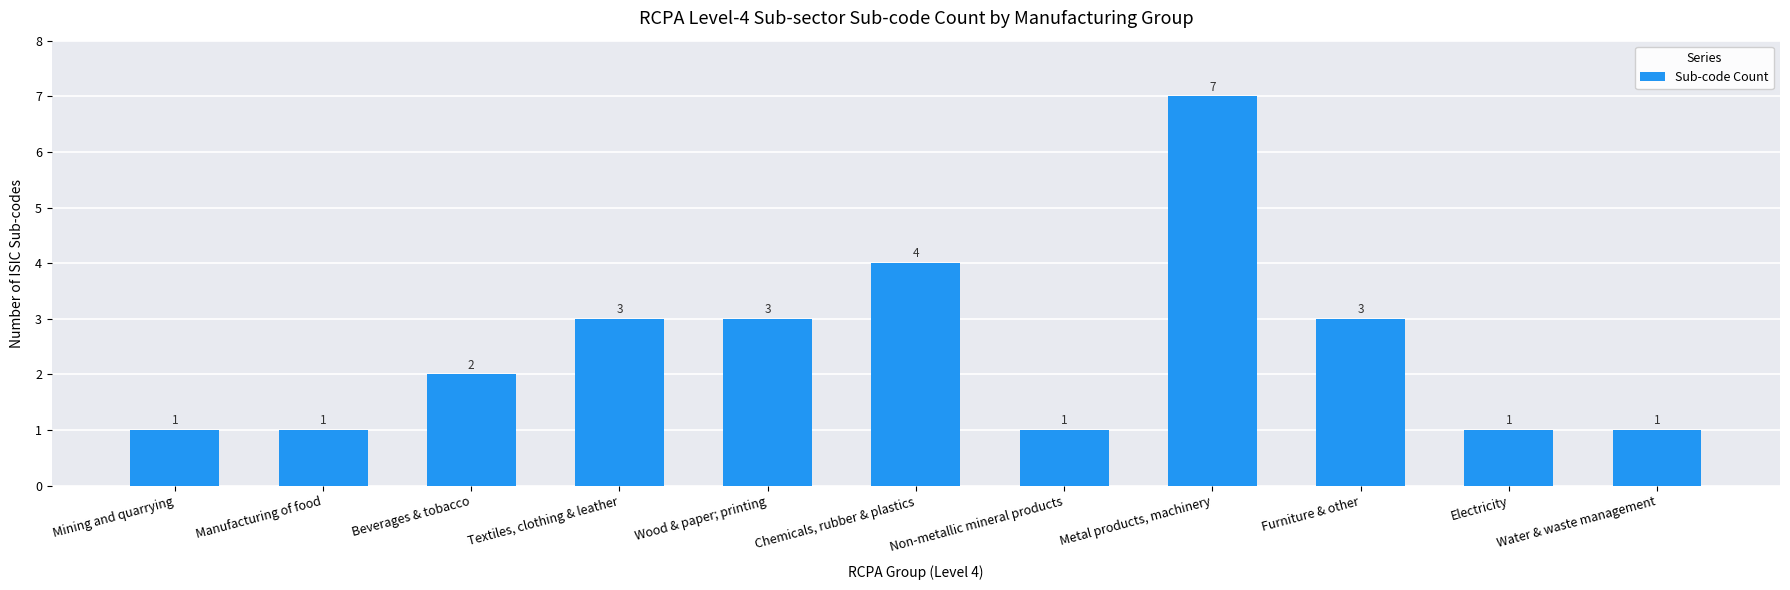

What is the sum of all values?

27